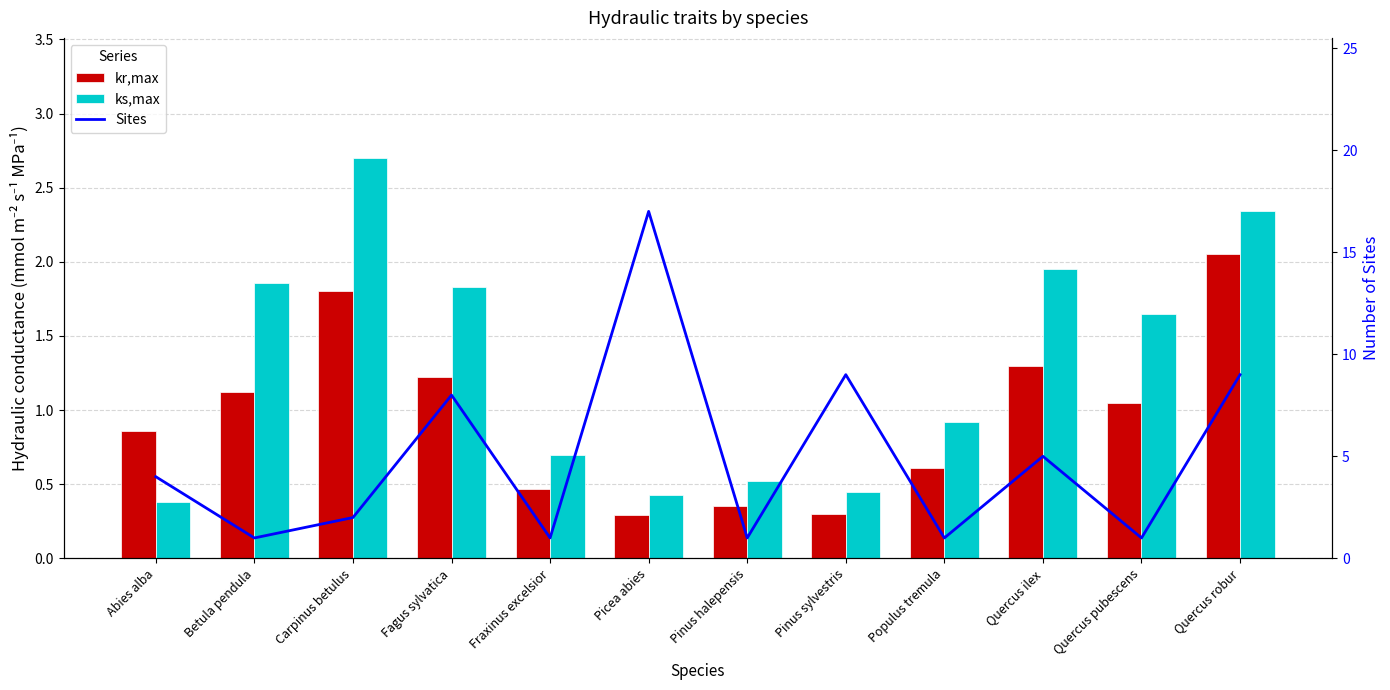

What is the value of the kr,max bar at the 10th from the left?

1.3